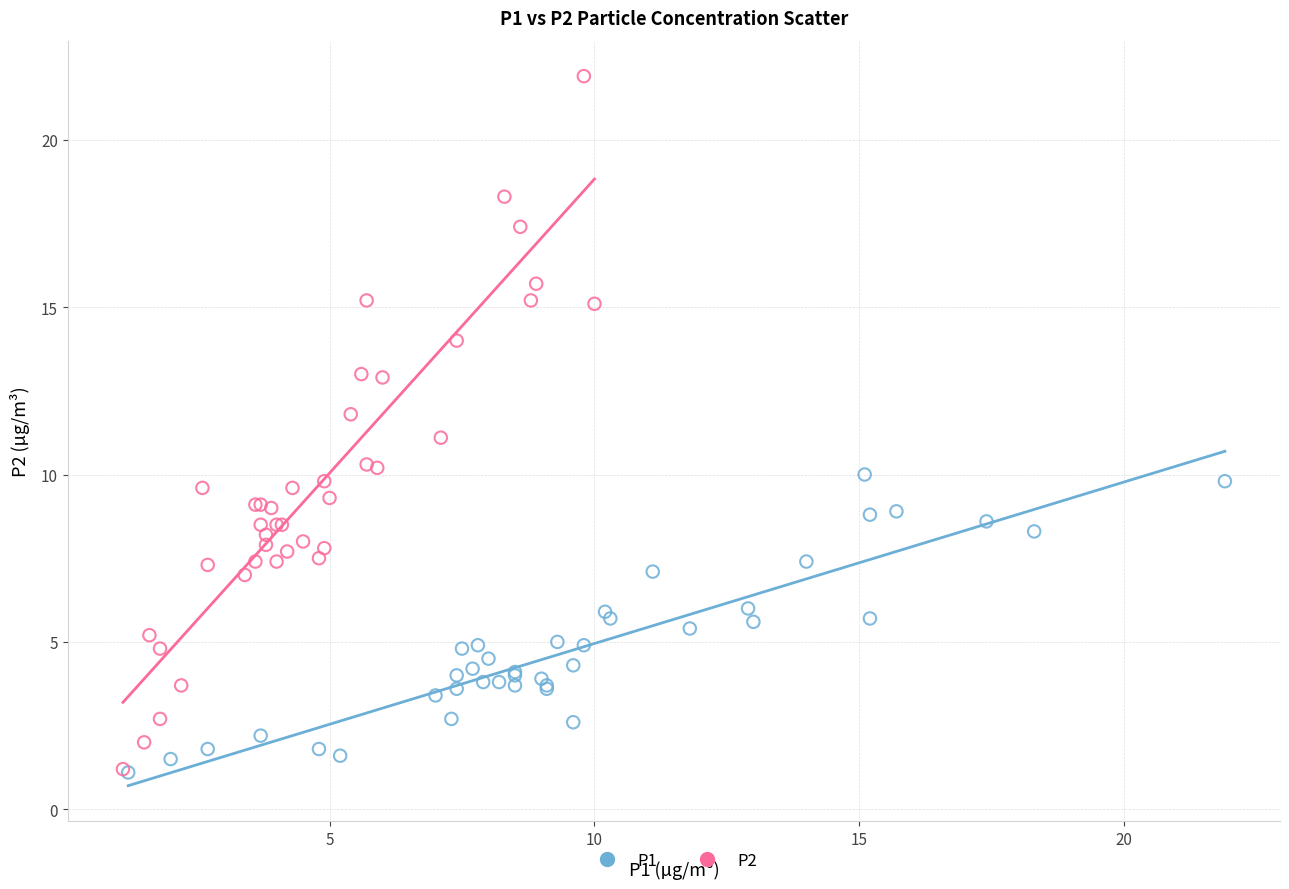

Which series has the largest Y range (max minus min)?

P2